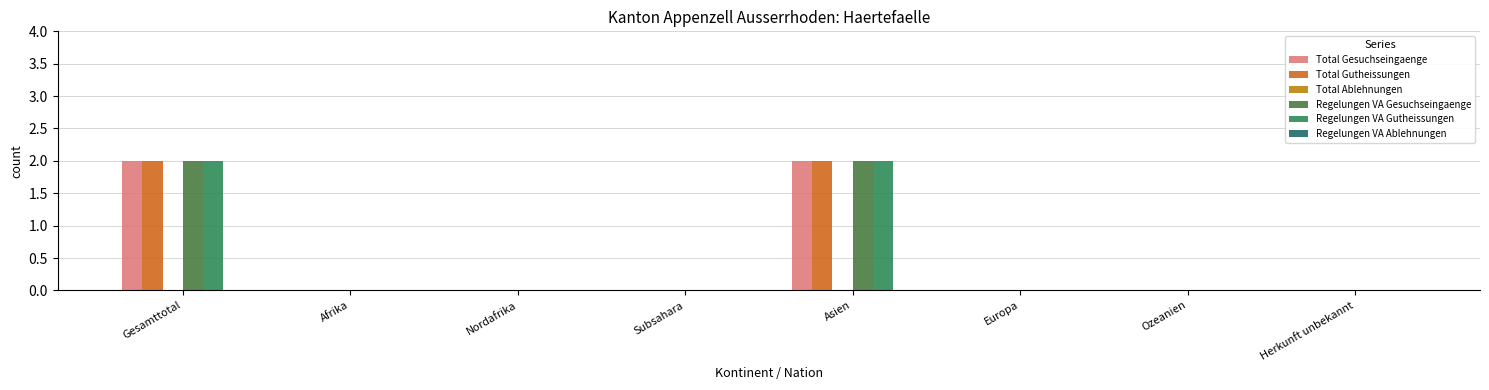

At Europa, list the series in order from largest to smallest.

Total Gesuchseingaenge, Total Gutheissungen, Total Ablehnungen, Regelungen VA Gesuchseingaenge, Regelungen VA Gutheissungen, Regelungen VA Ablehnungen